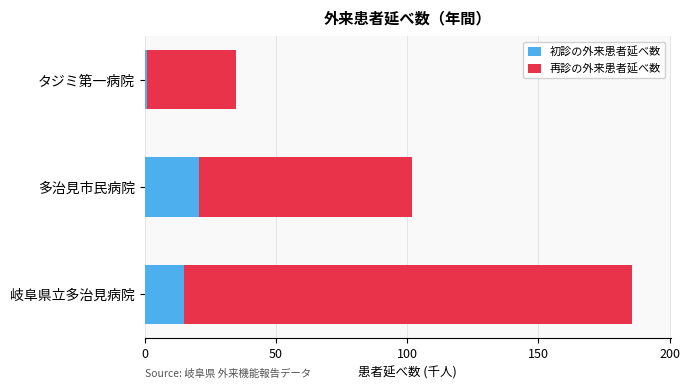

At which category is the sum across all series the highest?

岐阜県立多治見病院